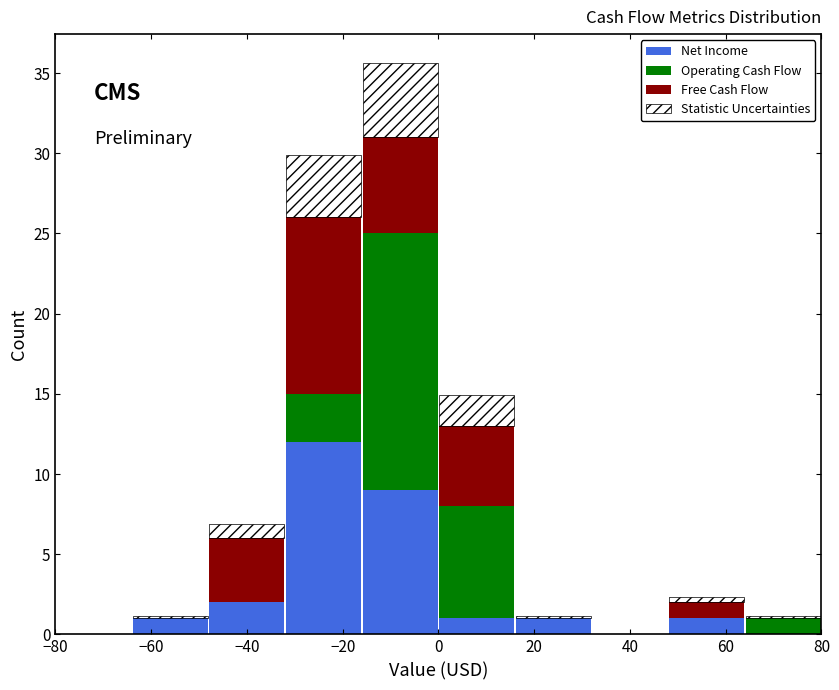

Reading left to right, transcribe this chart: for each stacked bar, give the range it covers on the x-axis and its total height. The values are not printed on the chart, so give them approximately, as read against the axis.

-80 to -64: 0
-64 to -48: 1.0
-48 to -32: 7.0
-32 to -16: 30.0
-16 to 0: 35.5
0 to 16: 15.0
16 to 32: 1.0
32 to 48: 0
48 to 64: 2.5
64 to 80: 1.0